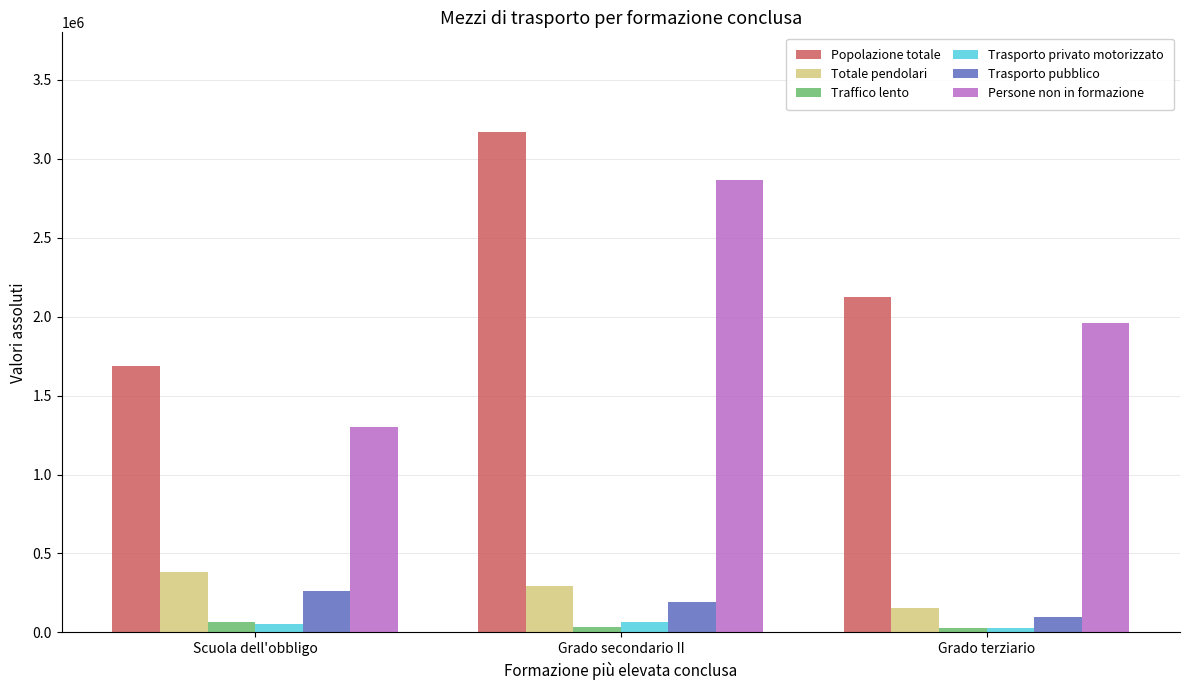

Read the Traffico lento value at Grado secondario II.

34966.3